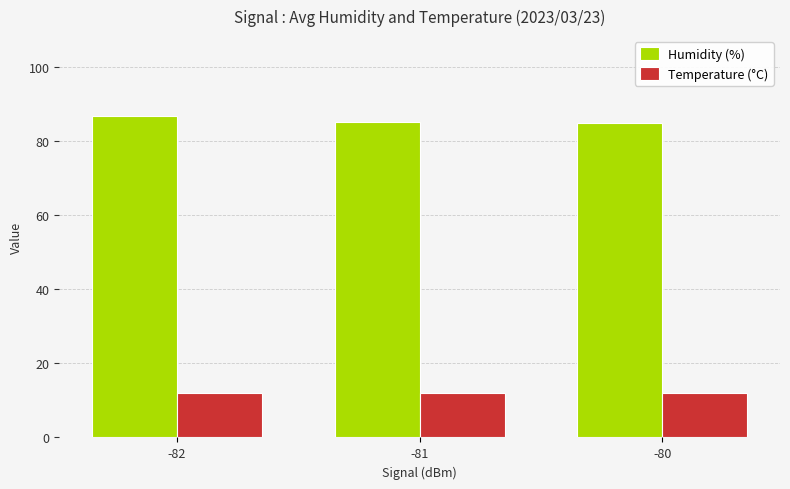

What is the value of the Humidity (%) bar at the 1st from the left?

86.7